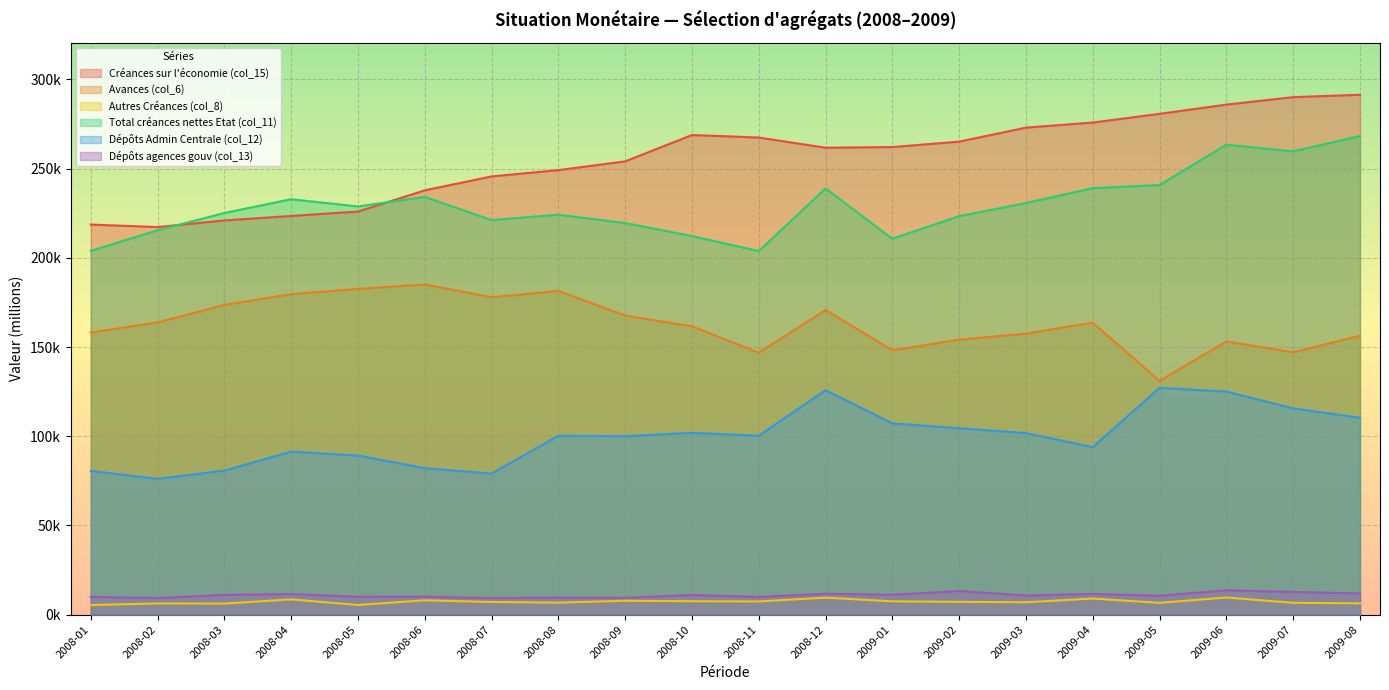

At which label does Dépôts agences gouv (col_13) first exceed 11011?

2008-03